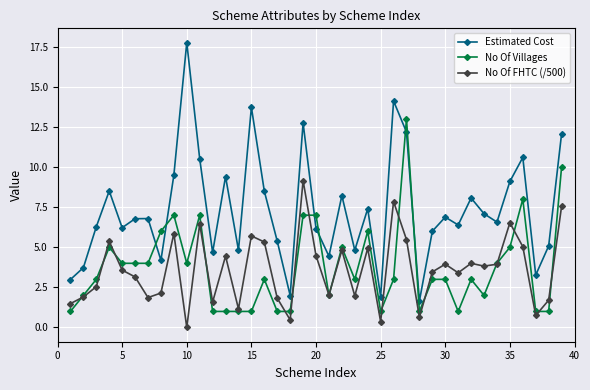

True or false: Estimated Cost and No Of Villages cross at least once.

True